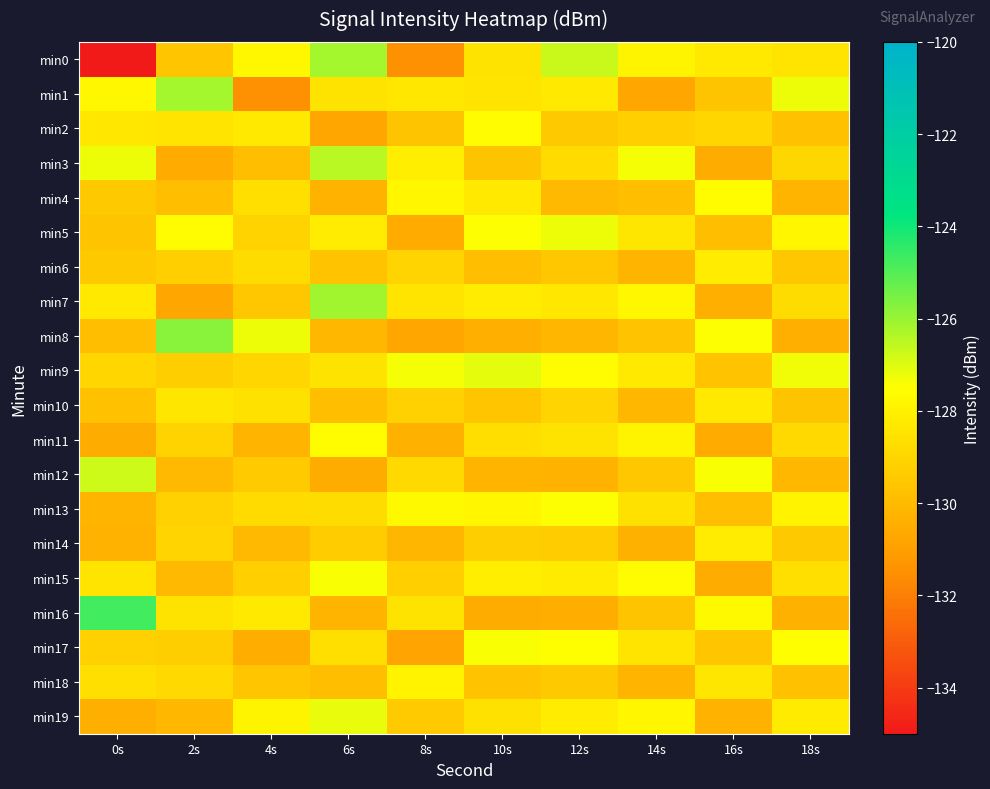

At which category does the chart reach its peak across all series?

0s